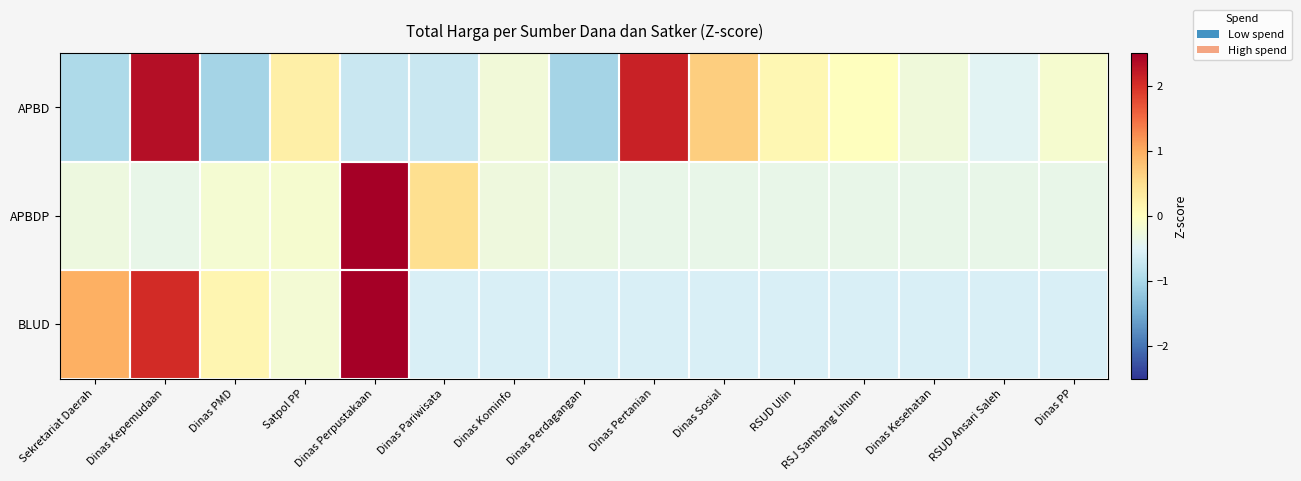

Rank the series by their maximum value, from lowest to highest.

APBD, BLUD, APBDP